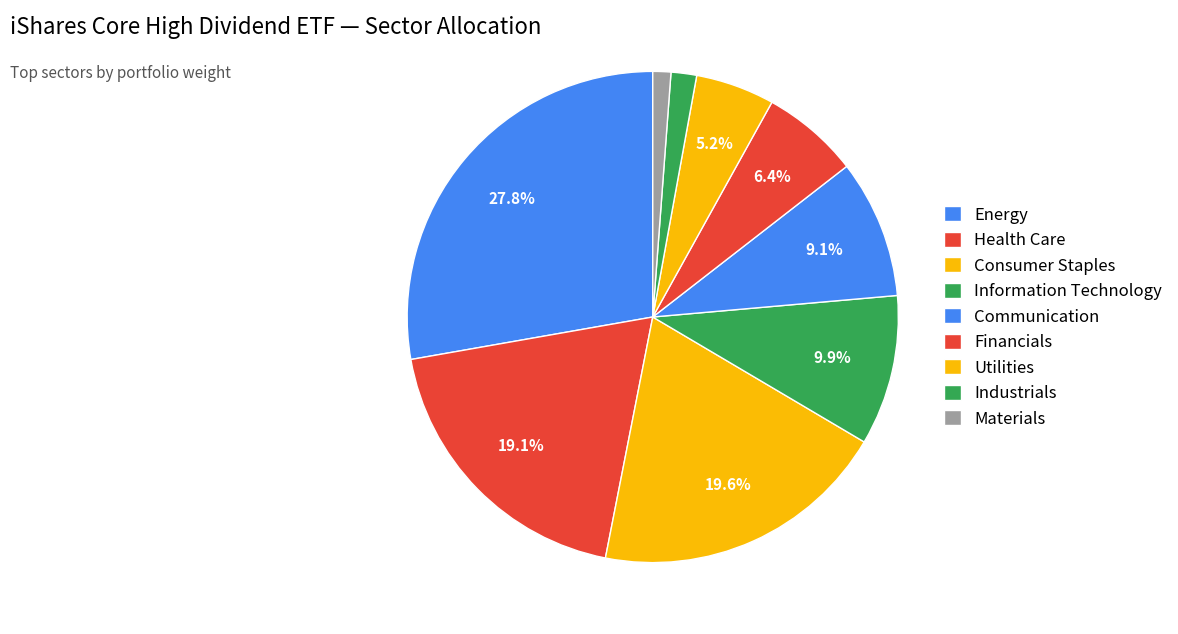

Count the number of slices in the pie.

9